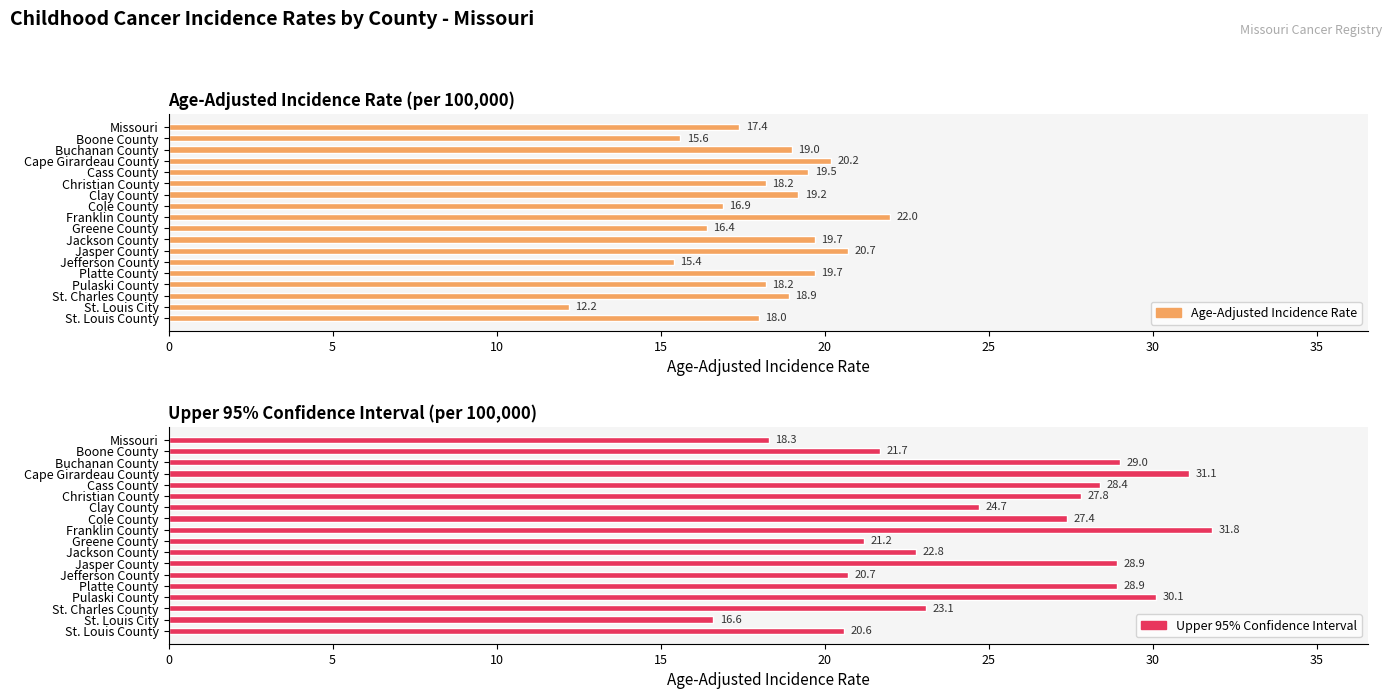

How many bars are there in total?

36